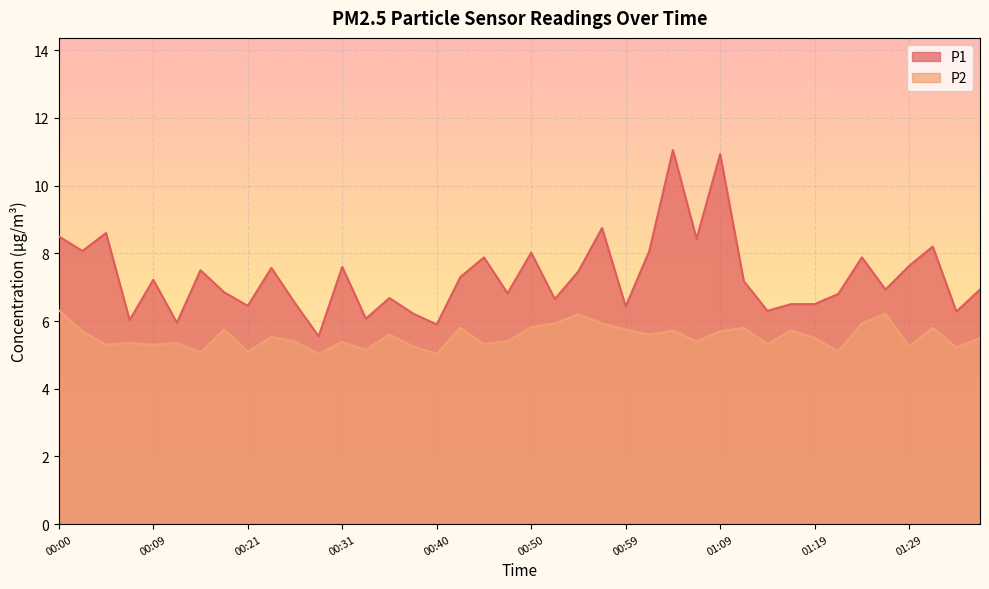

The P2 series shows 5.9 at 01:24. True or false?

True